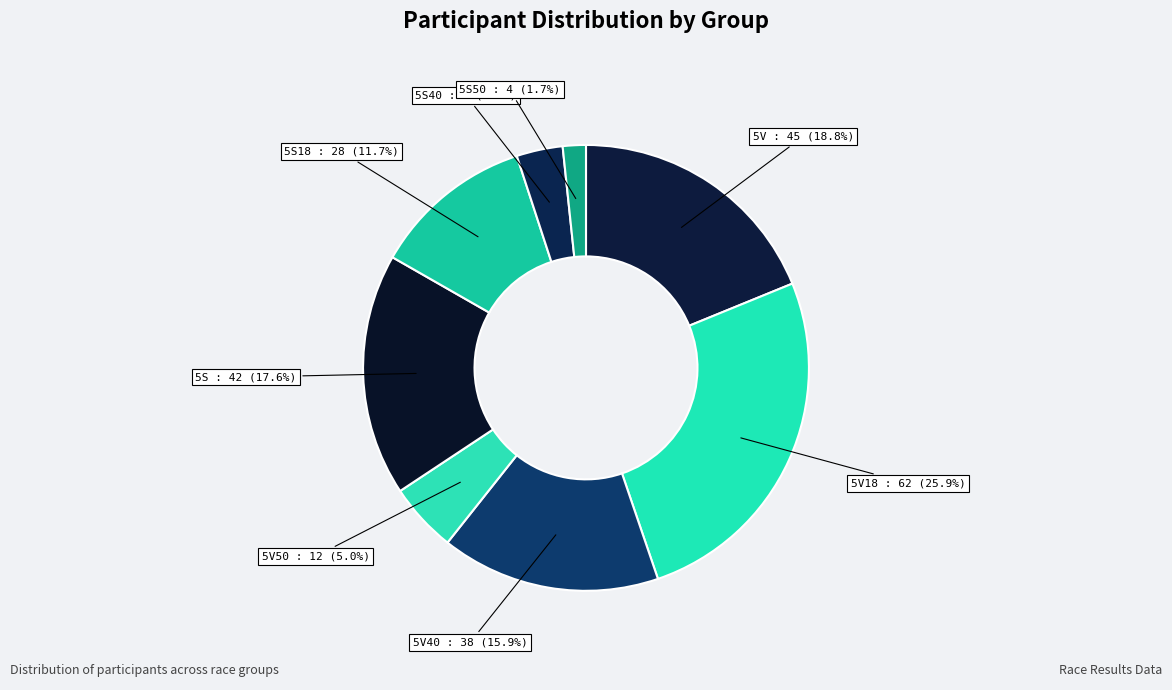

How many segments does this pie chart have?

8